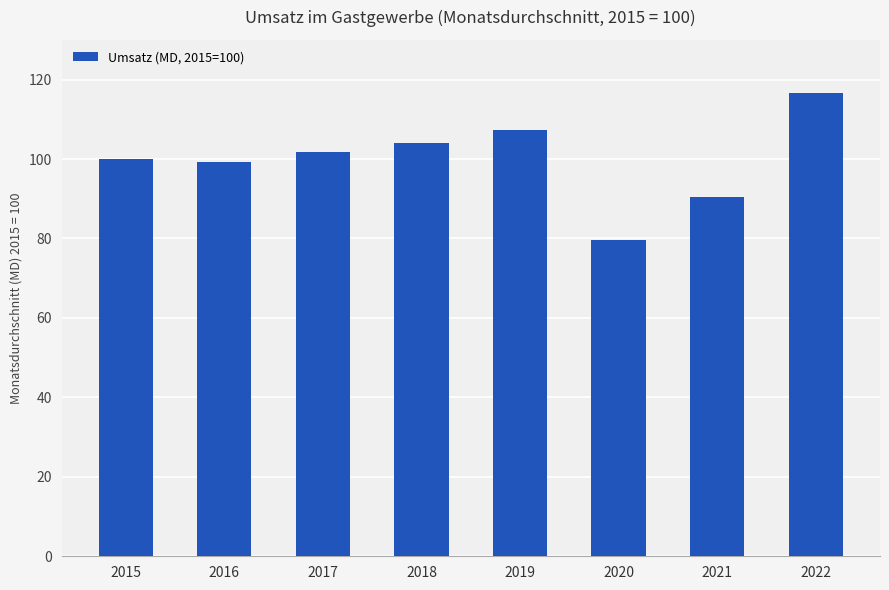

What is the maximum value shown in the chart?

116.7